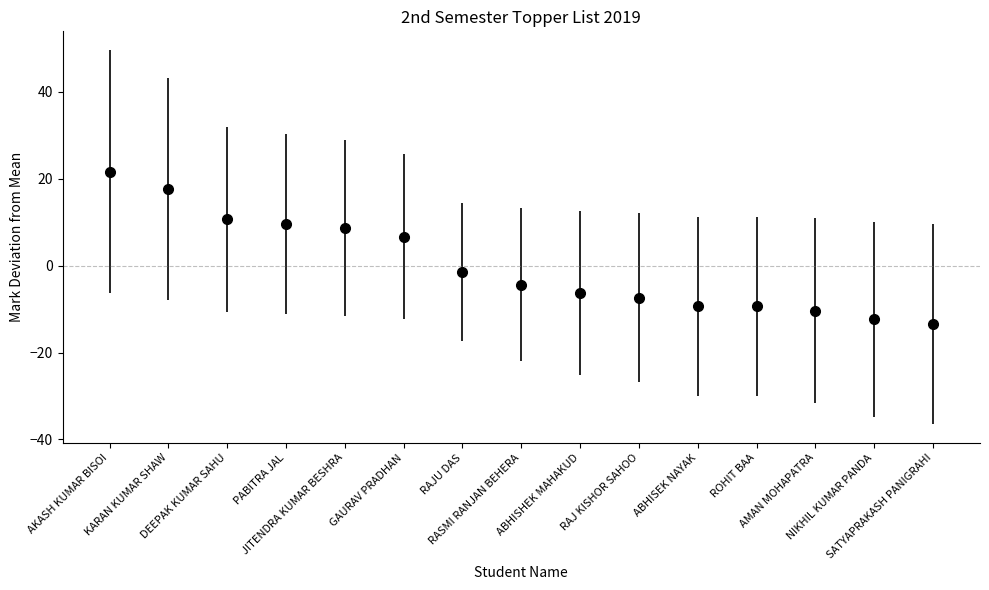

What is the change in value from KARAN KUMAR SHAW to AMAN MOHAPATRA?

-28